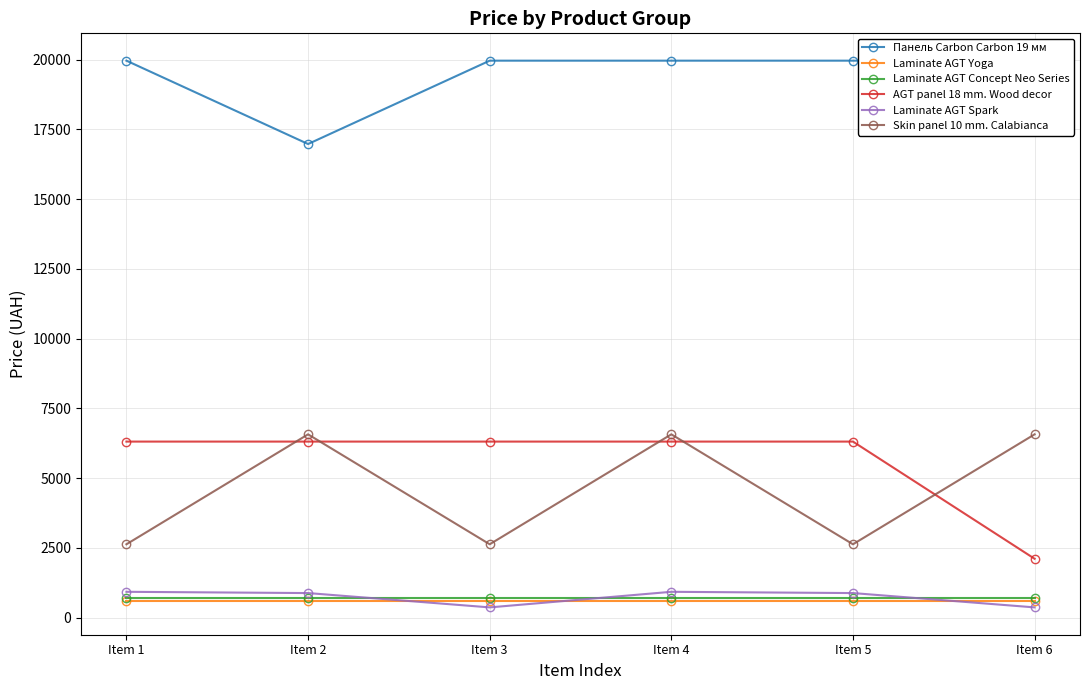

Count the number of categories in the chart.

6